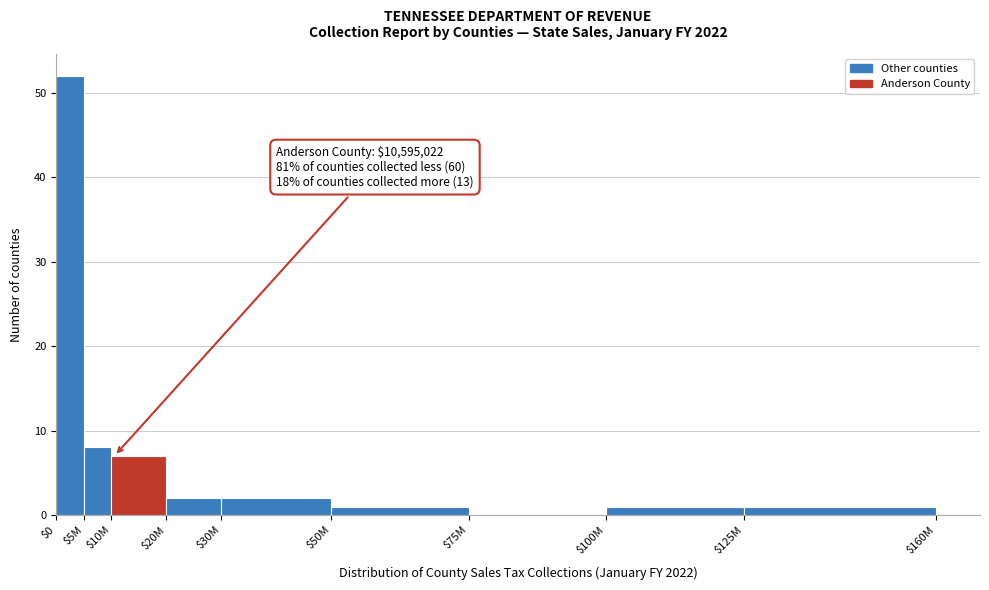

What is the sum of all values?

74